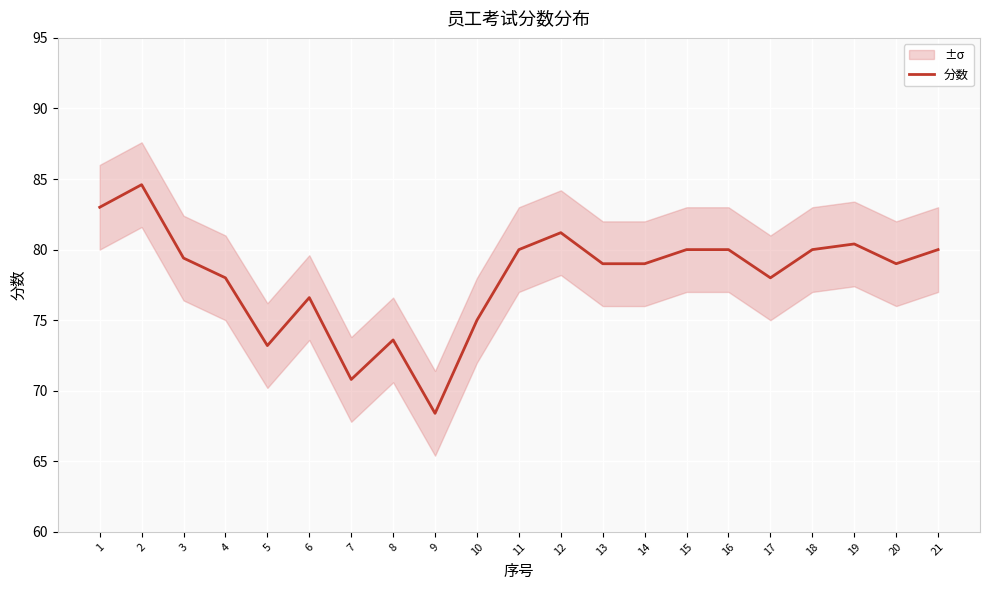

What is the maximum value shown in the chart?

84.6